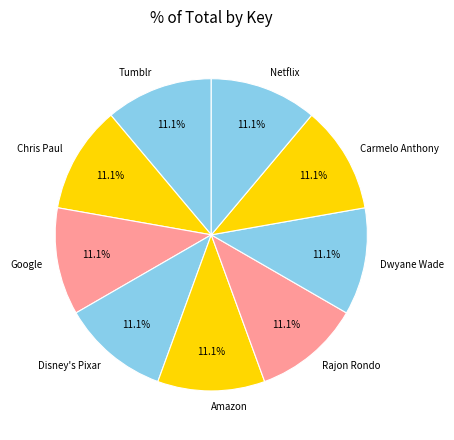

The Rajon Rondo slice represents 11% of the pie. True or false?

True